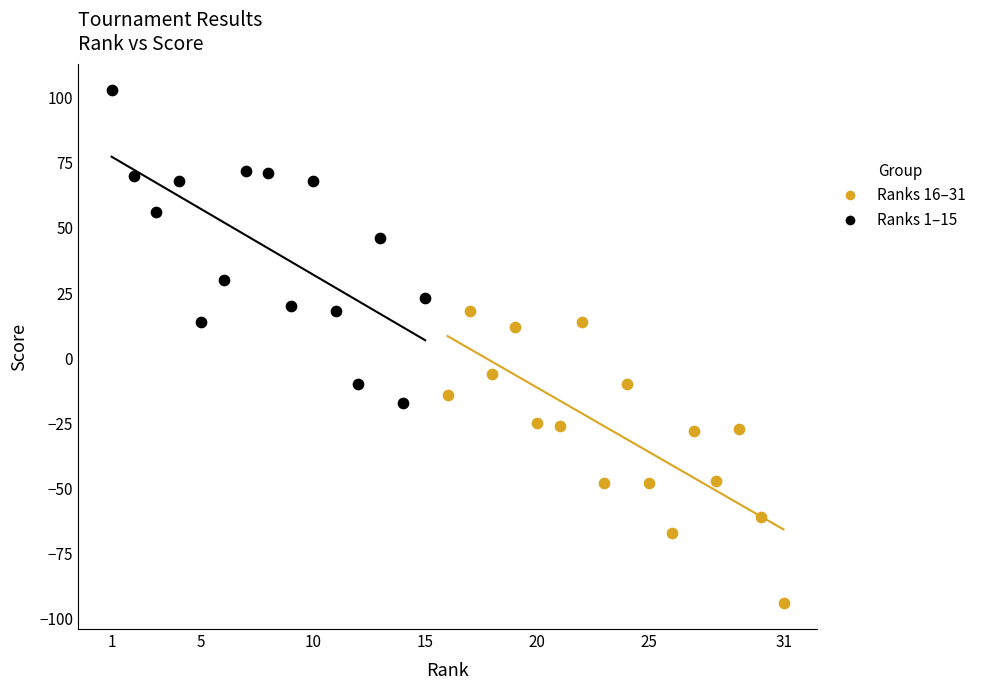

Which series contains the highest Y value?

Ranks 1–15